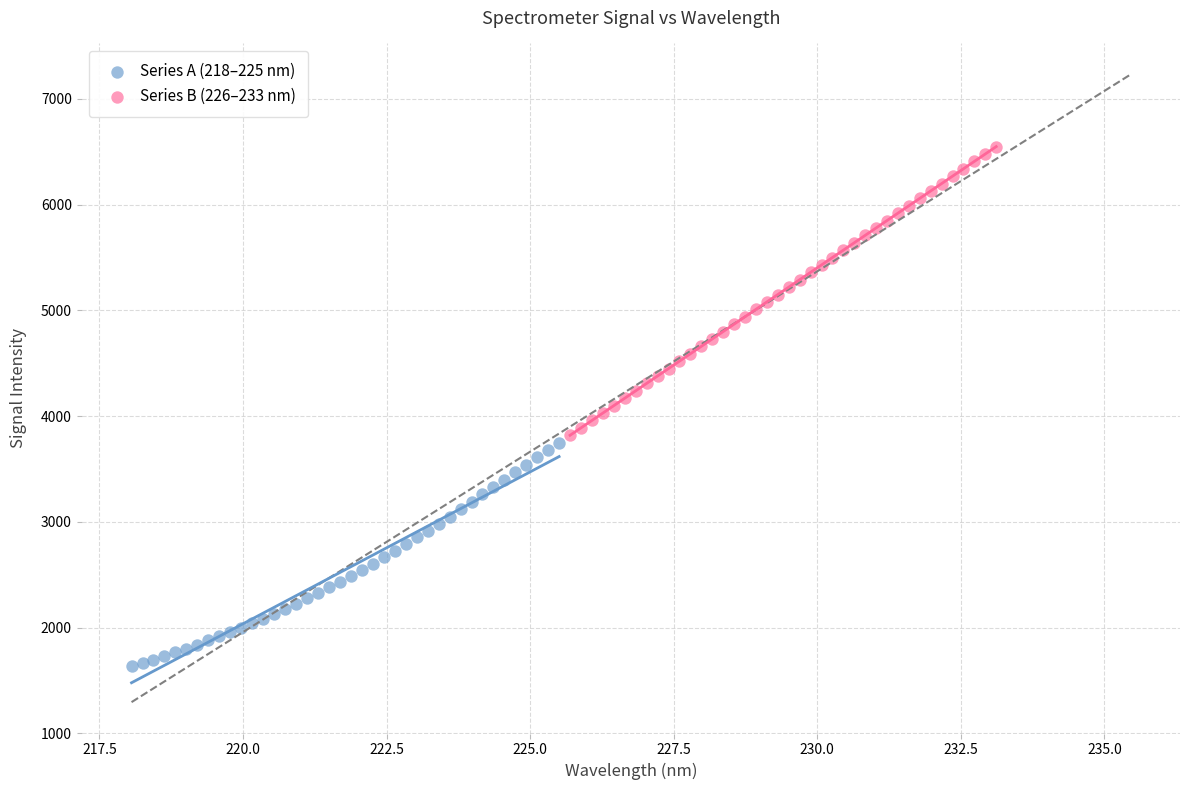

Which series has the largest Y range (max minus min)?

Series B (226–233 nm)